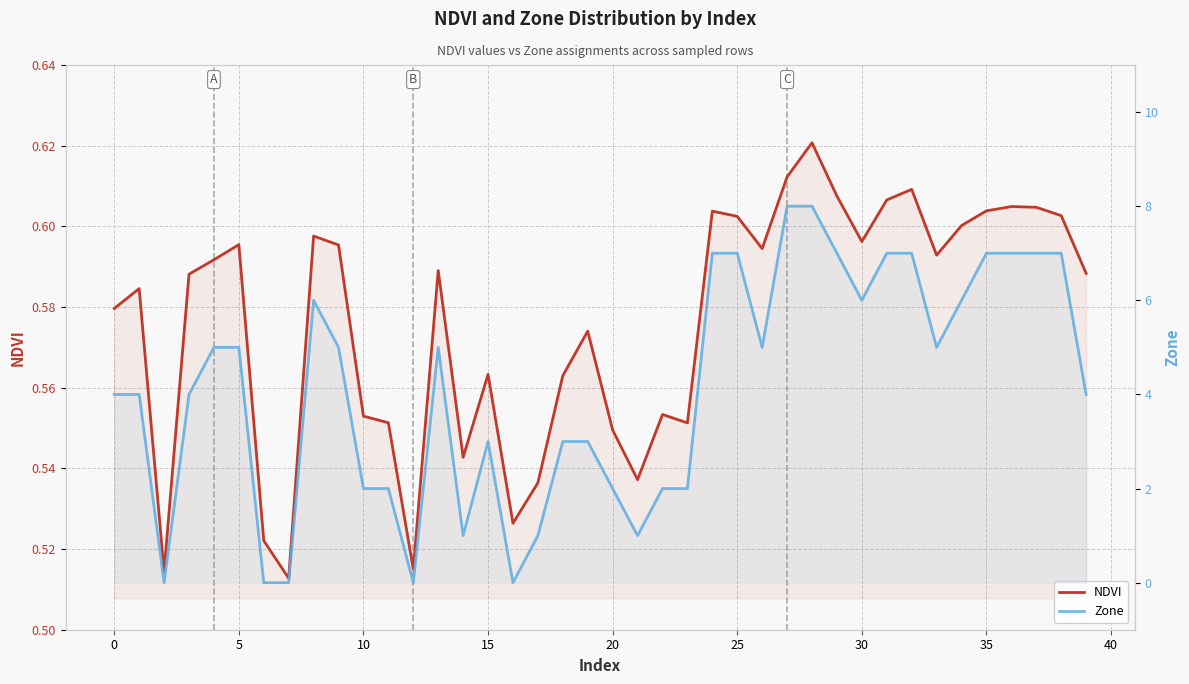

What is the approximate value of Zone at 11?

2.0